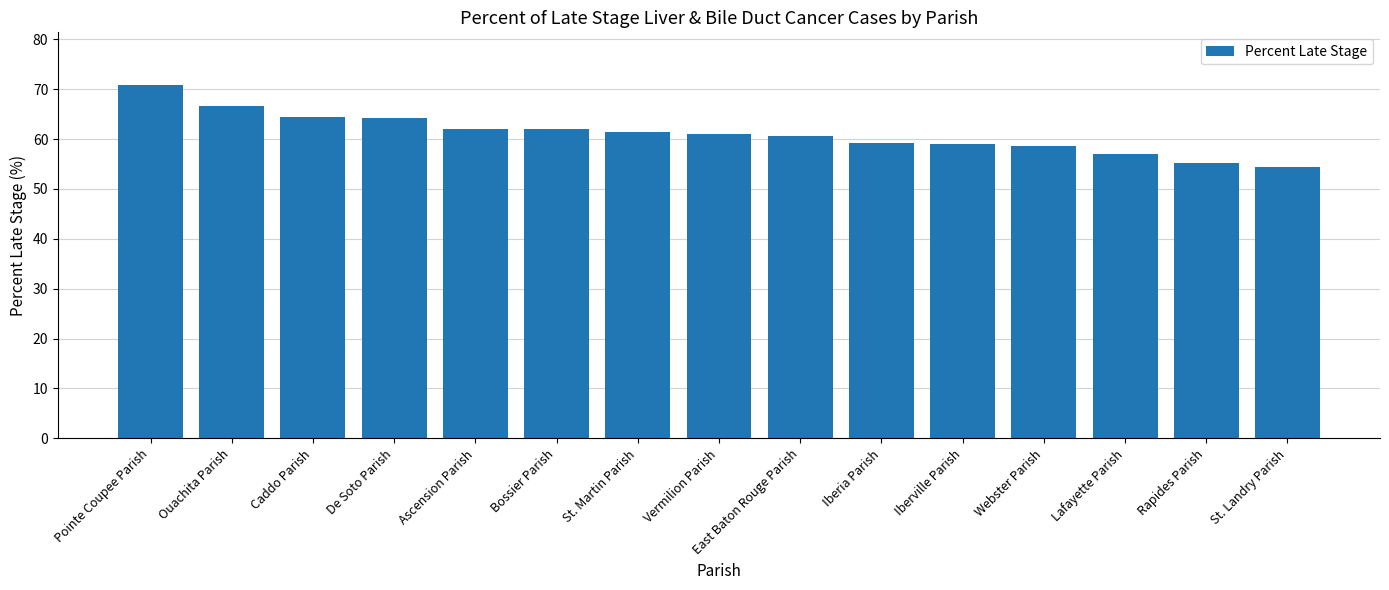

What is the sum of all values?

917.0